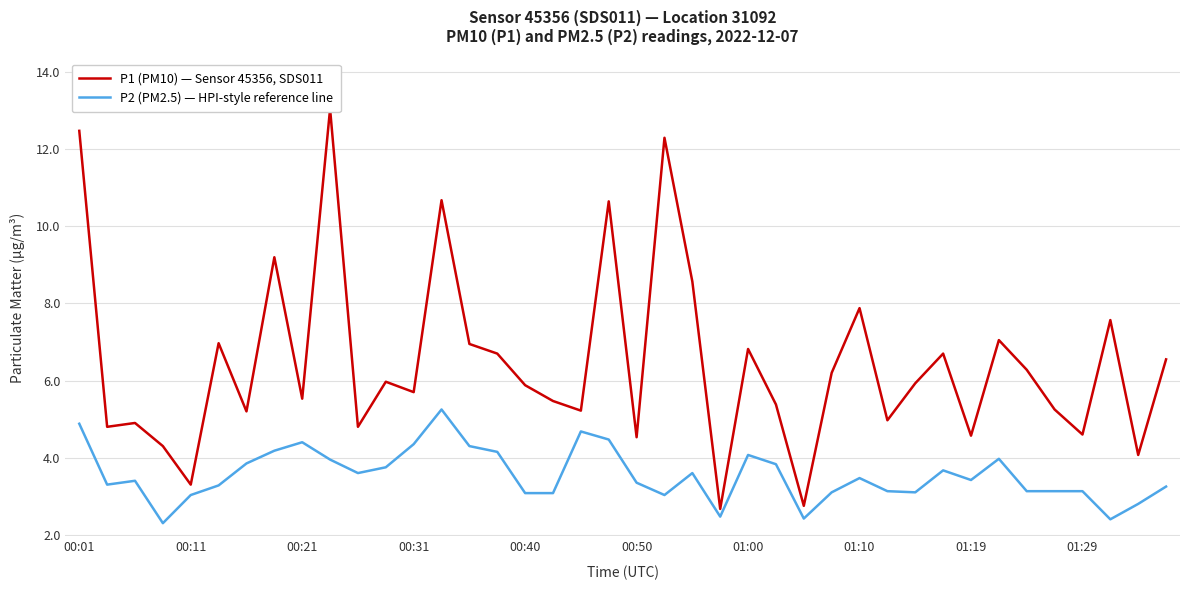

What is the minimum value shown in the chart?

2.3